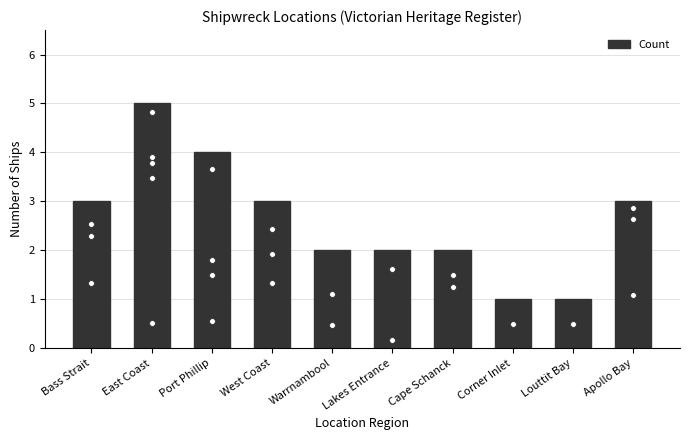

What is the ratio of the value at Lakes Entrance to the value at Port Phillip?

0.5